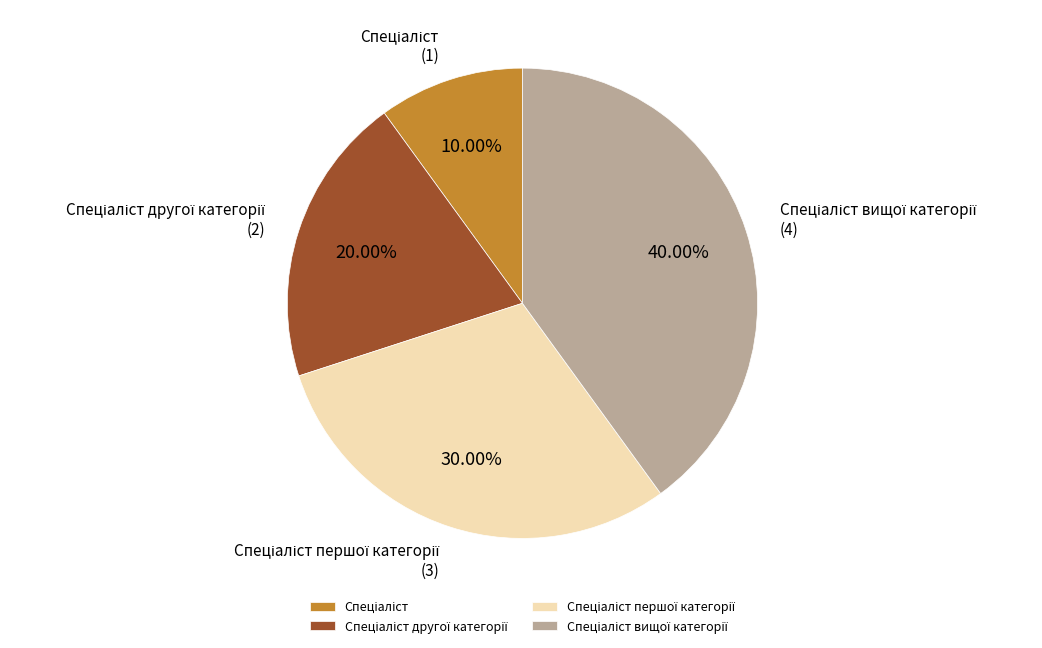

Does any single category account for the majority?

No